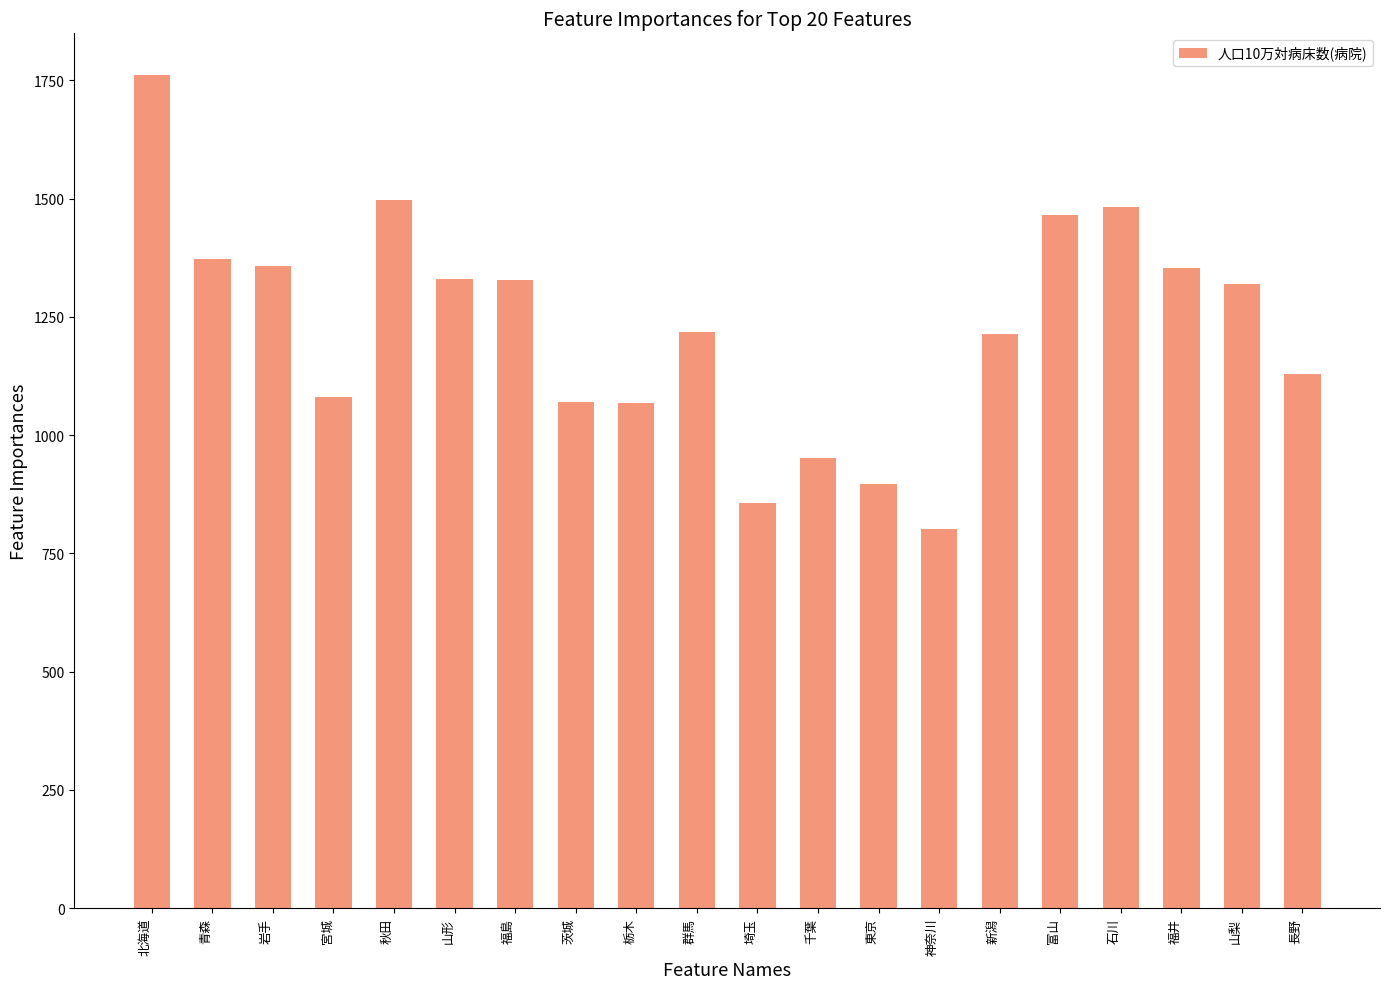

What is the smallest value displayed?

800.8